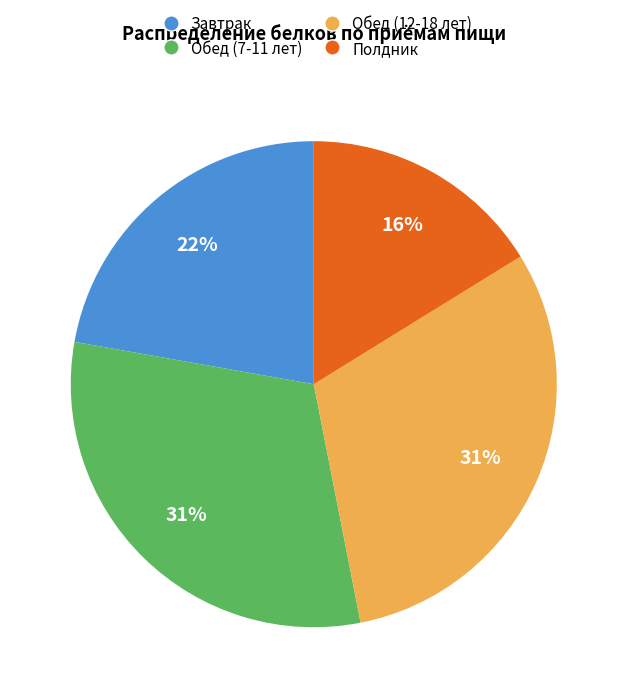

Is there any slice that represents more than half of the pie?

No